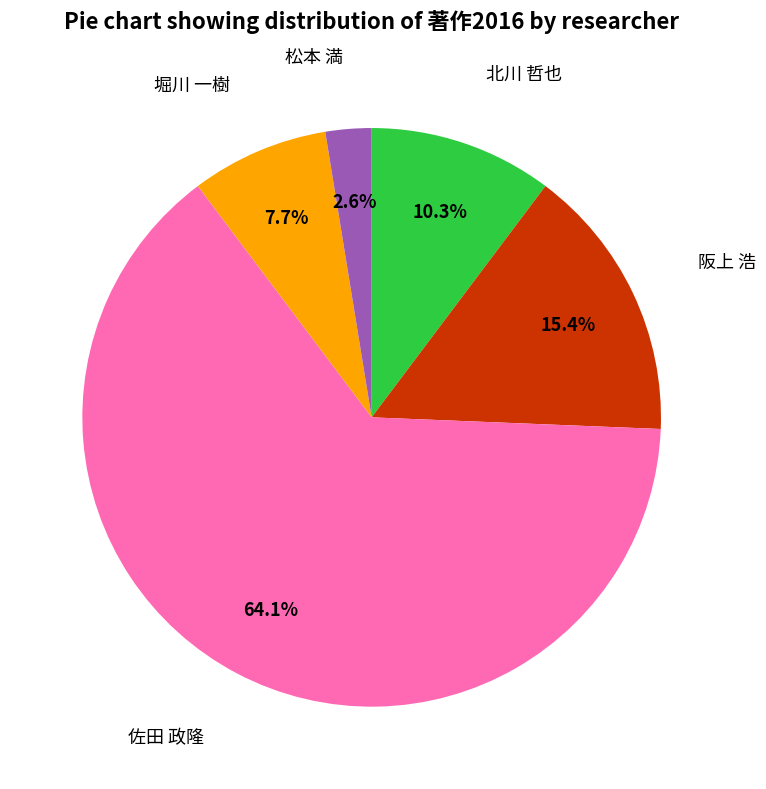

Is there any slice that represents more than half of the pie?

Yes